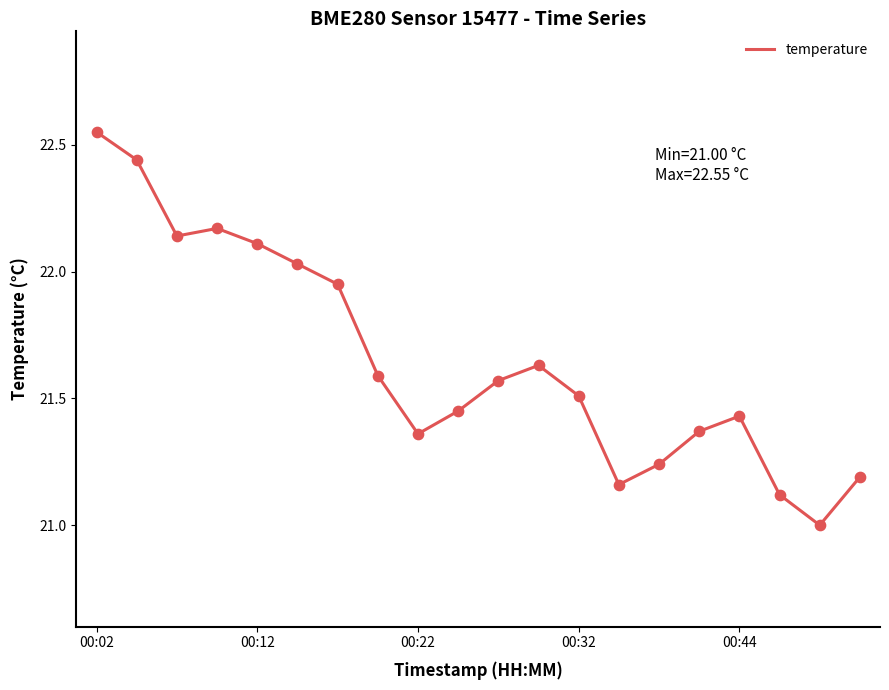

What is the smallest value displayed?

21.0